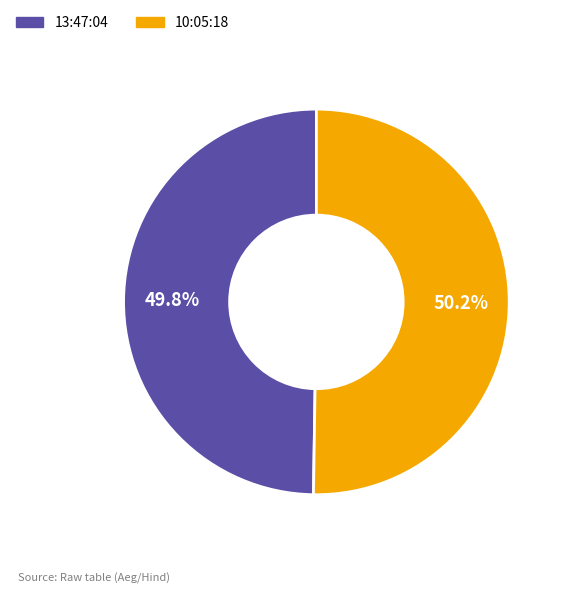

True or false: 13:47:04 accounts for 57% of the total.

False